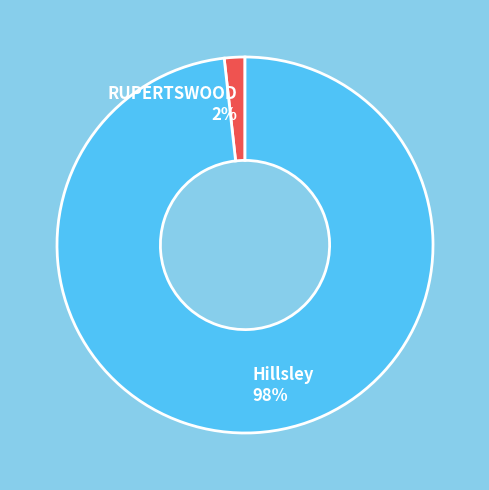

Which slice represents more than half of the pie?

Hillsley